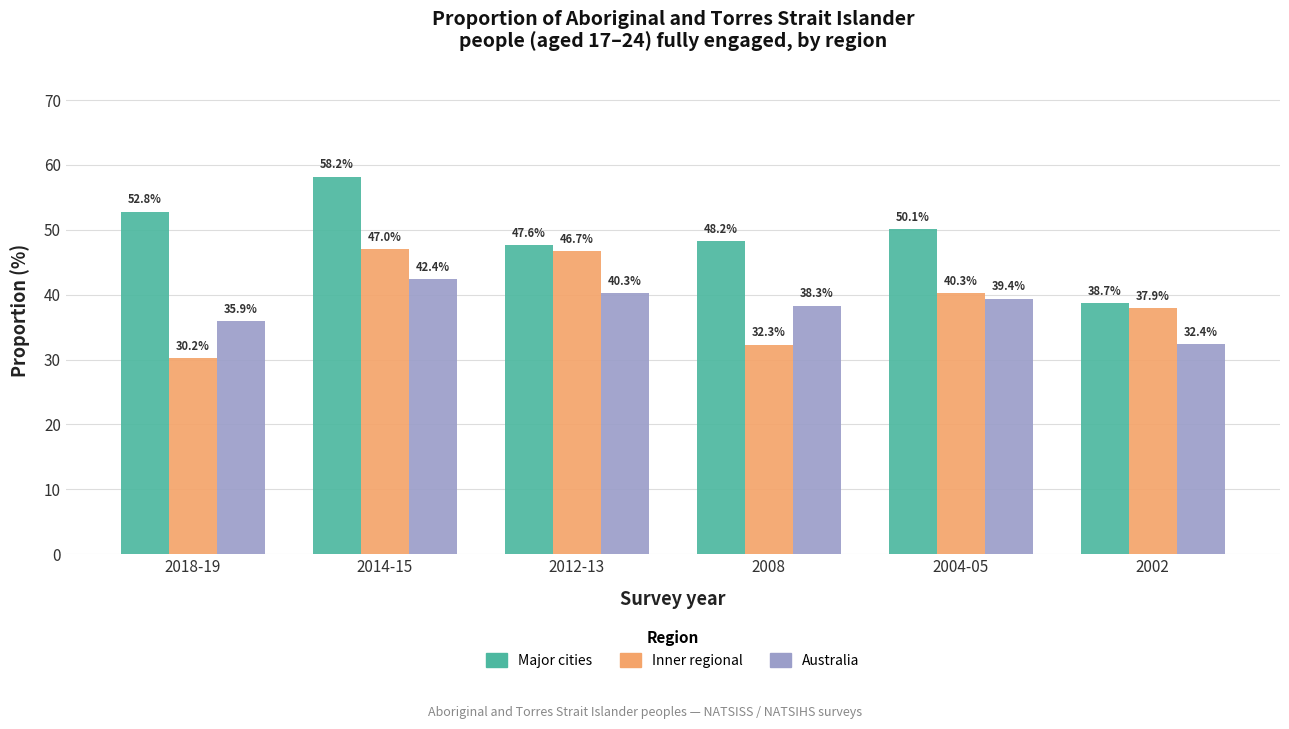

What is the value of the Major cities bar at the 4th from the left?

48.2